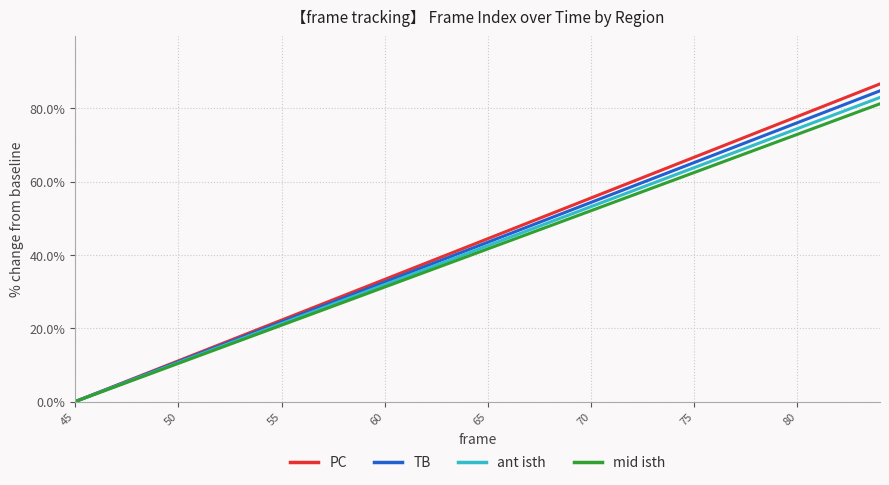

Which series has the largest range (max minus min)?

PC